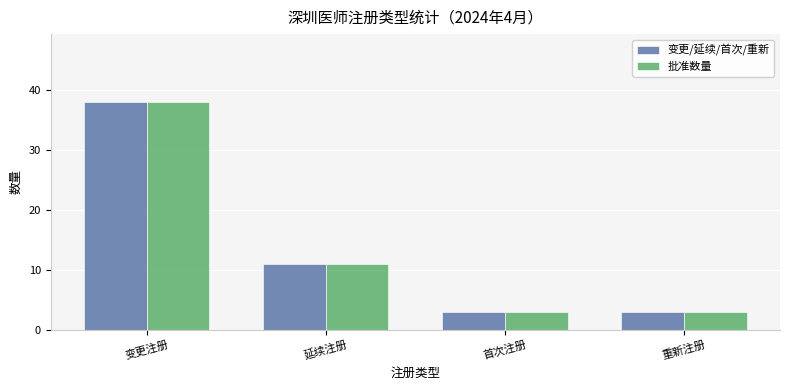

How many bars are there in total?

8